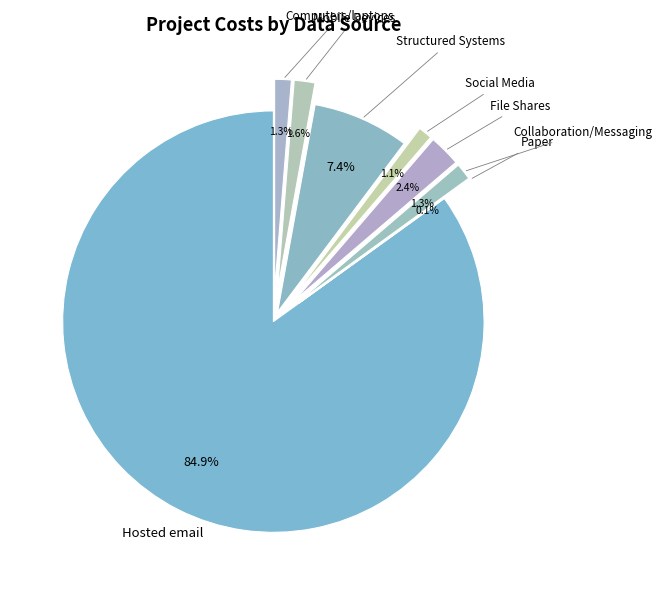

Count the number of slices in the pie.

8